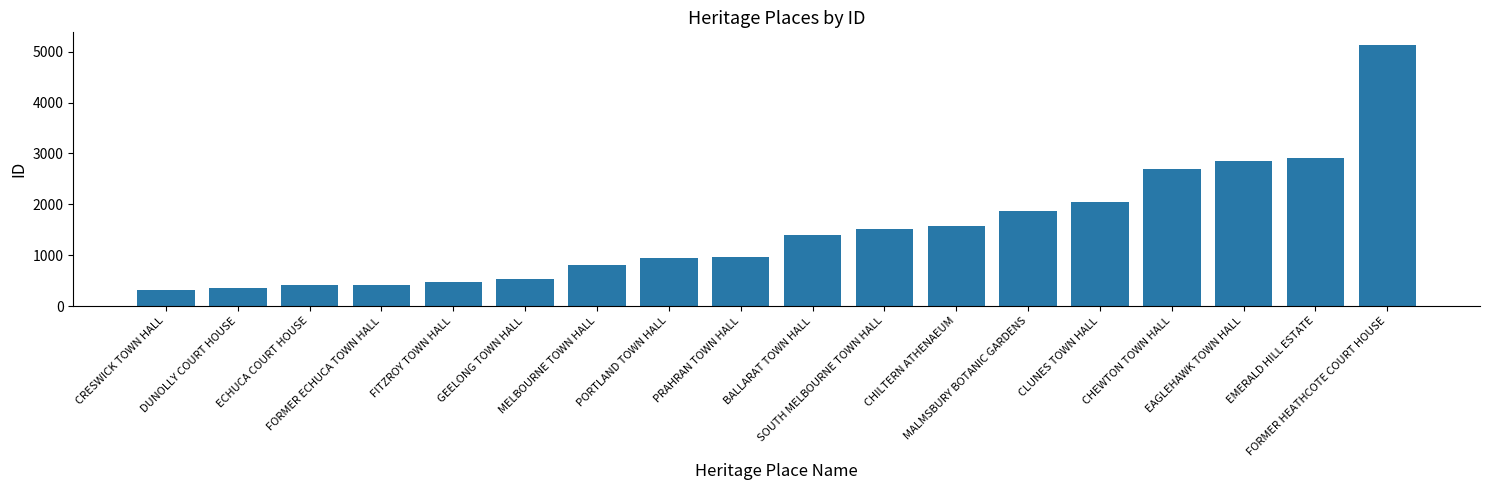

What is the difference between the maximum and minimum values?

4802